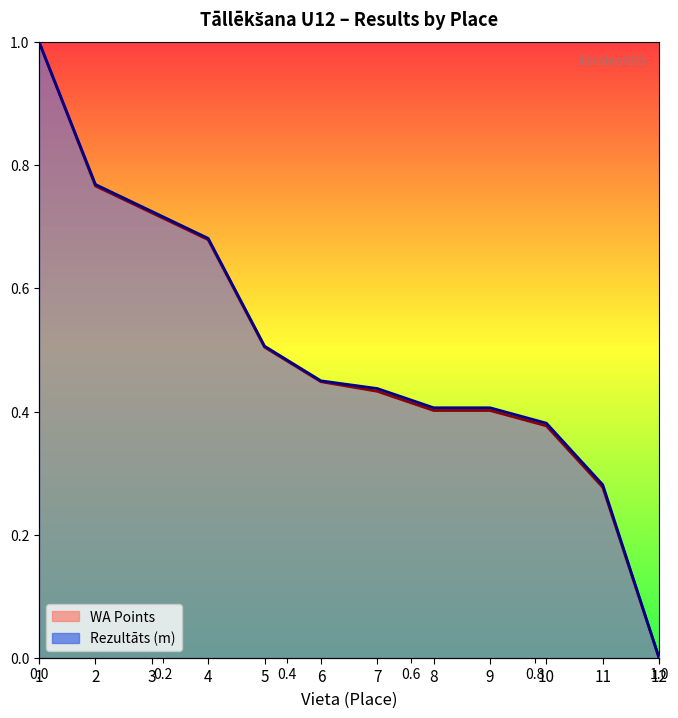

How many times do WA and Rezultāts cross each other?

1